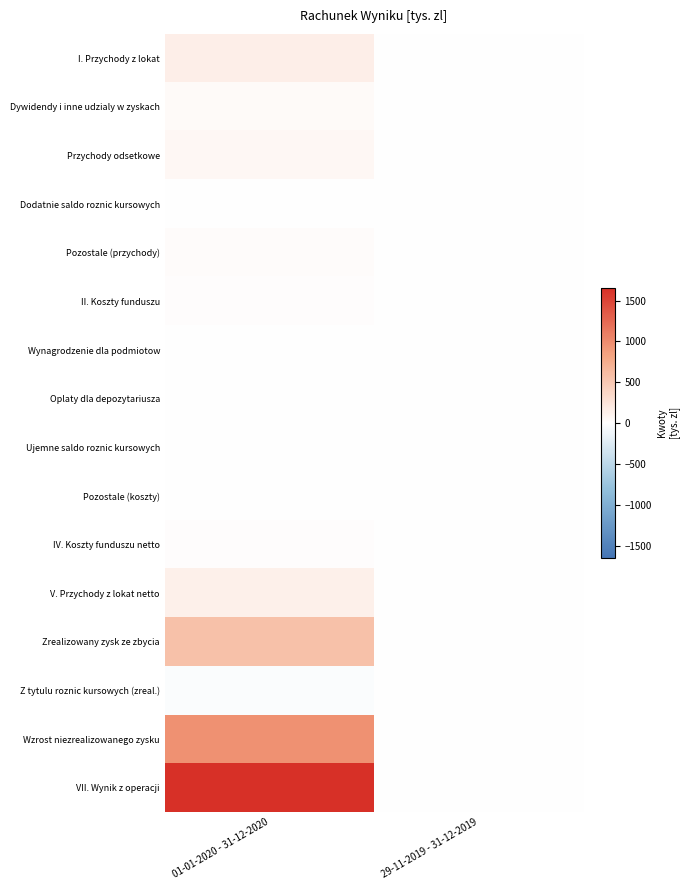

Which label corresponds to the largest value in the chart?

01-01-2020 - 31-12-2020